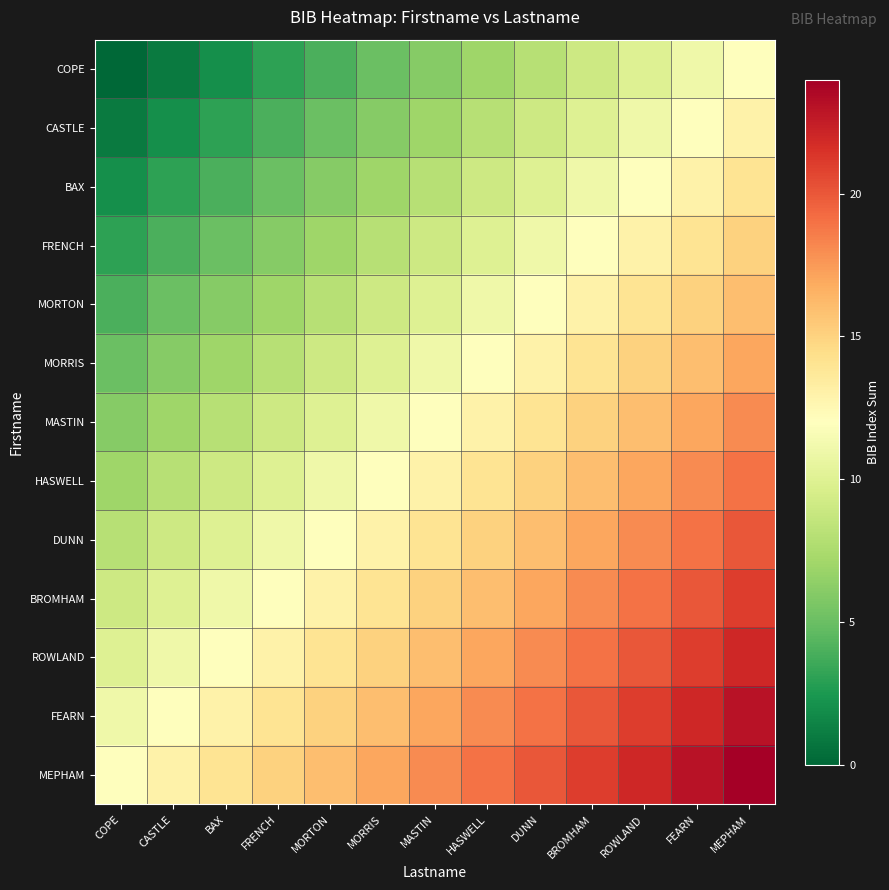

At which category is the sum across all series the highest?

MEPHAM